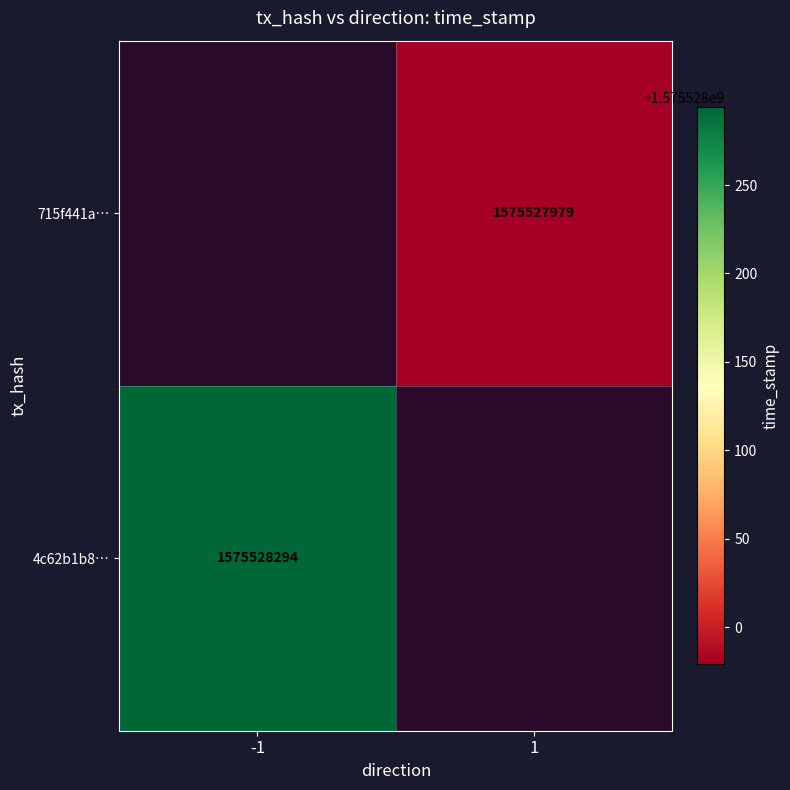

What is the maximum value shown in the chart?

1575528294